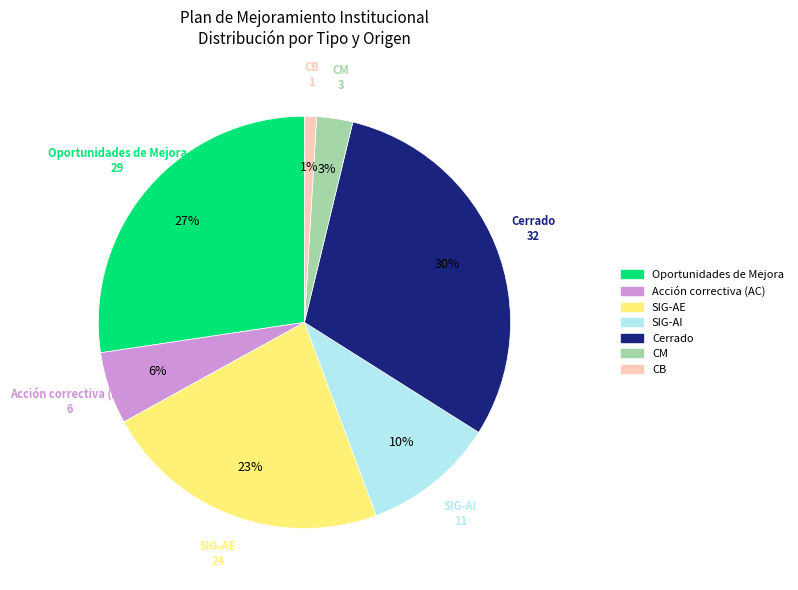

Is there a majority slice in this chart?

No